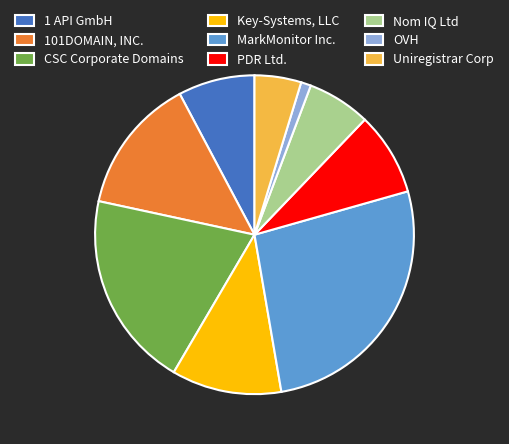

The Nom IQ Ltd slice represents 6% of the pie. True or false?

True